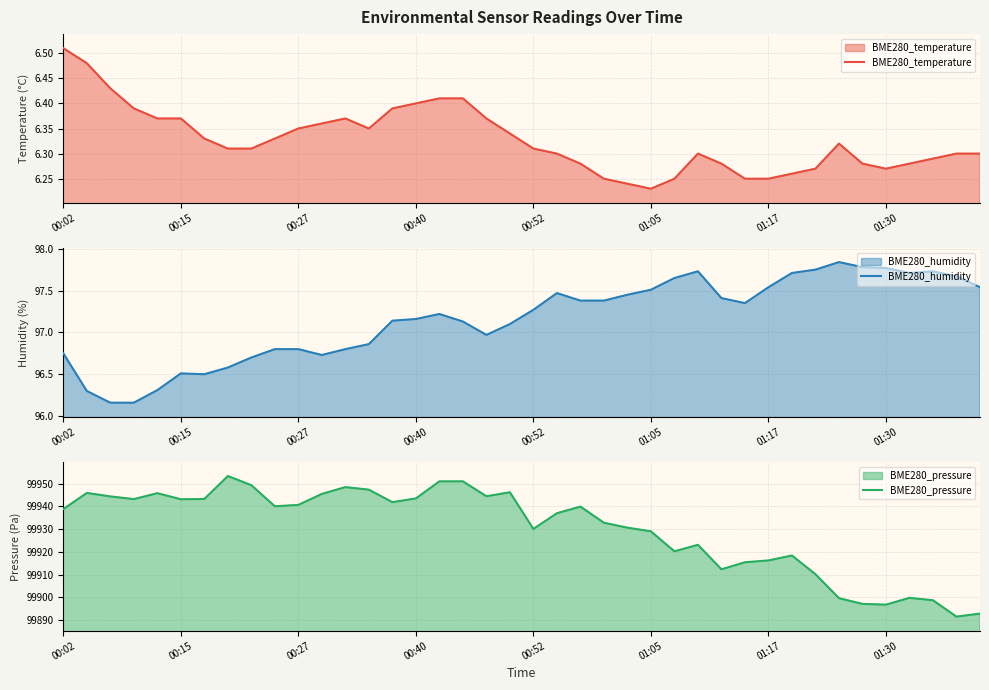

In BME280_temperature, how many points are higher than both neighbors (excluding endpoints)?

3